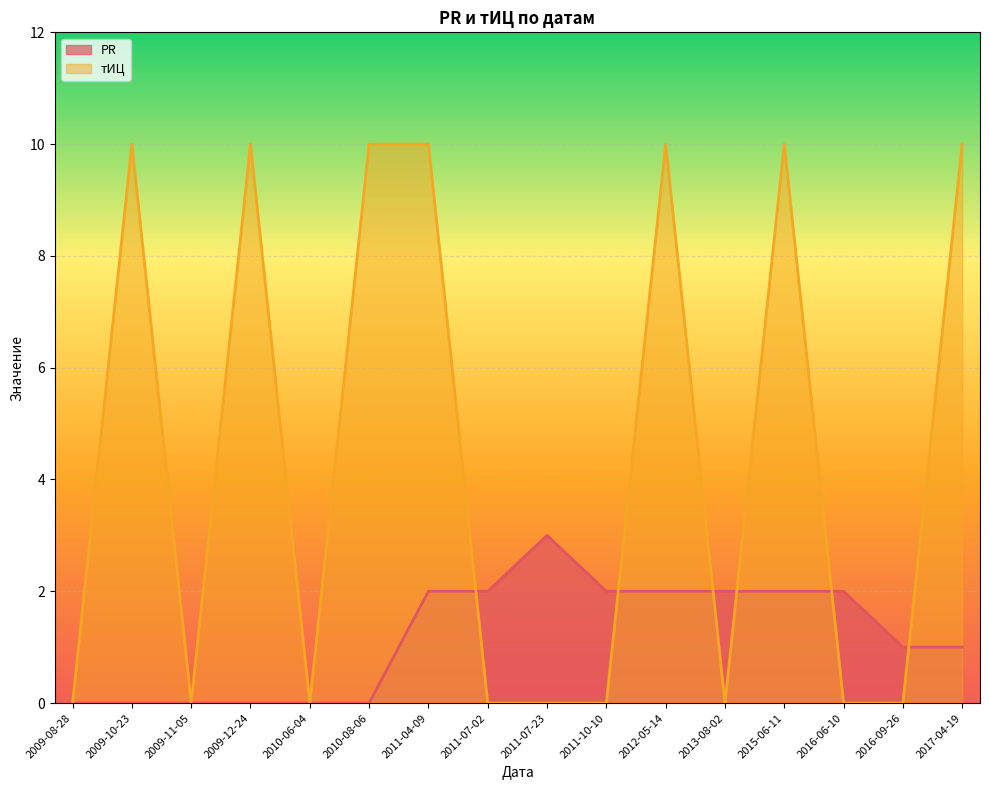

In PR, how many points are higher than both neighbors (excluding endpoints)?

1